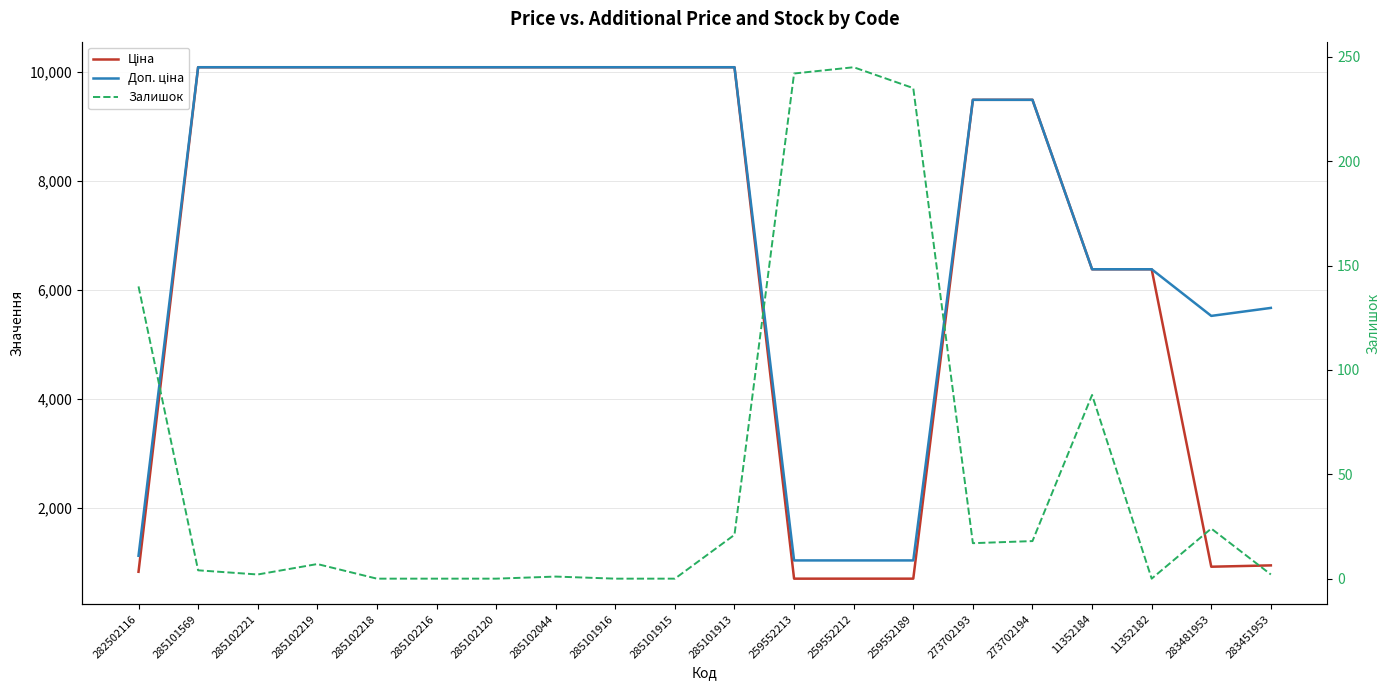

Where is Залишок nearest to the value 122?

282502116